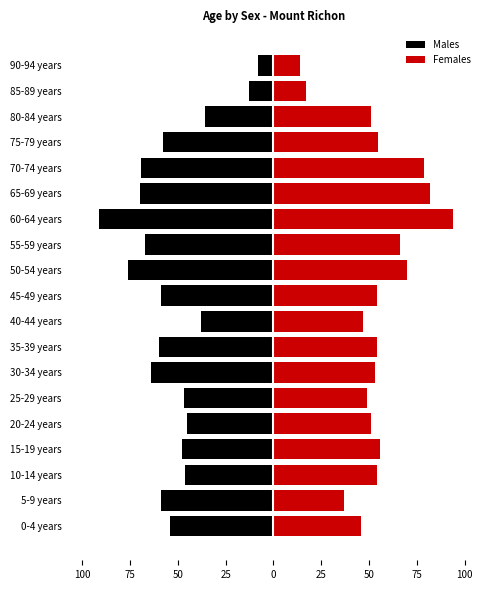

How many bars are there in total?

38